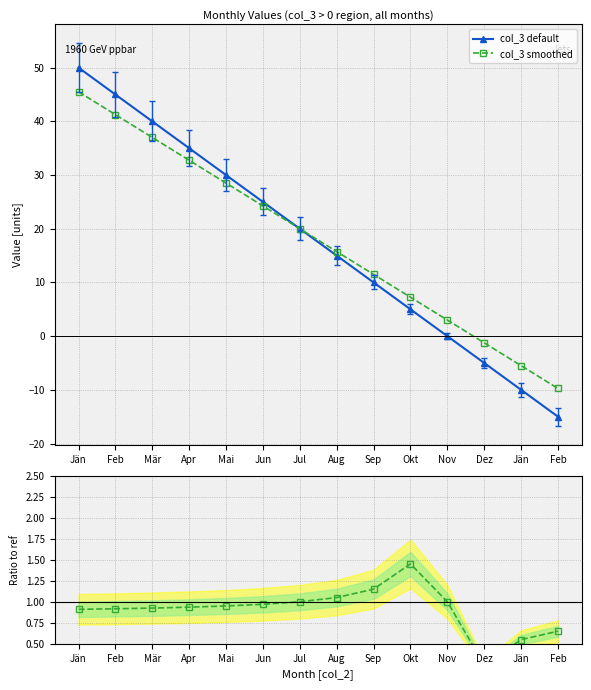

True or false: col_3 smoothed and col_3 default cross at least once.

False